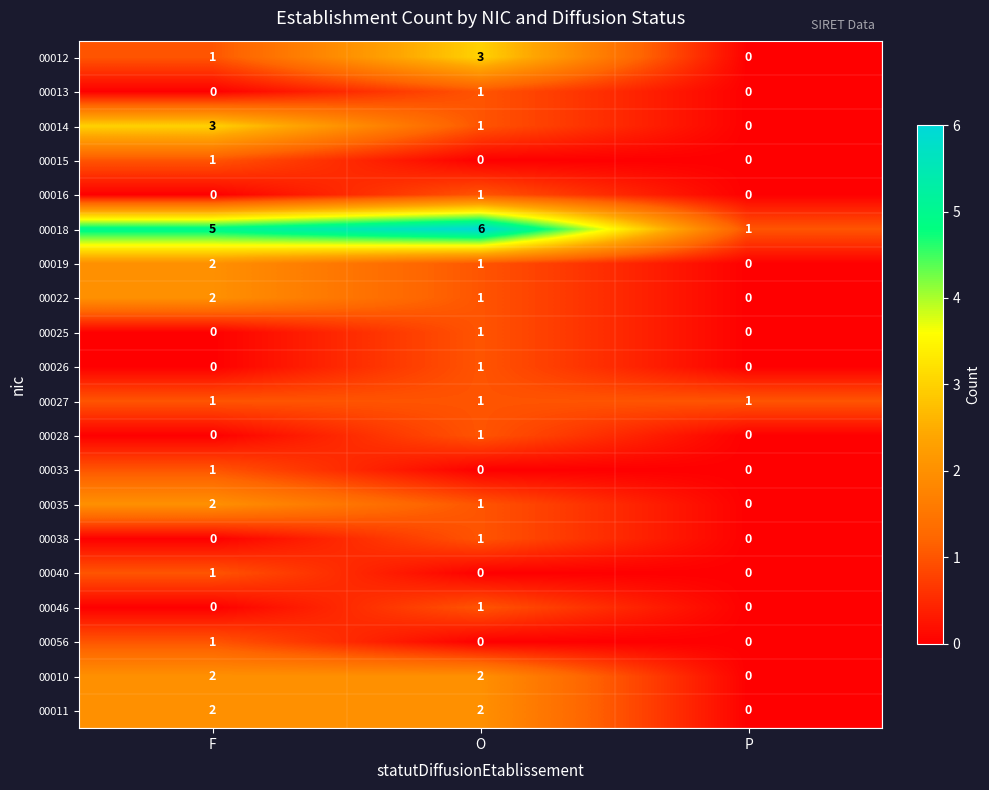

Which series changed the most between F and P?

00018